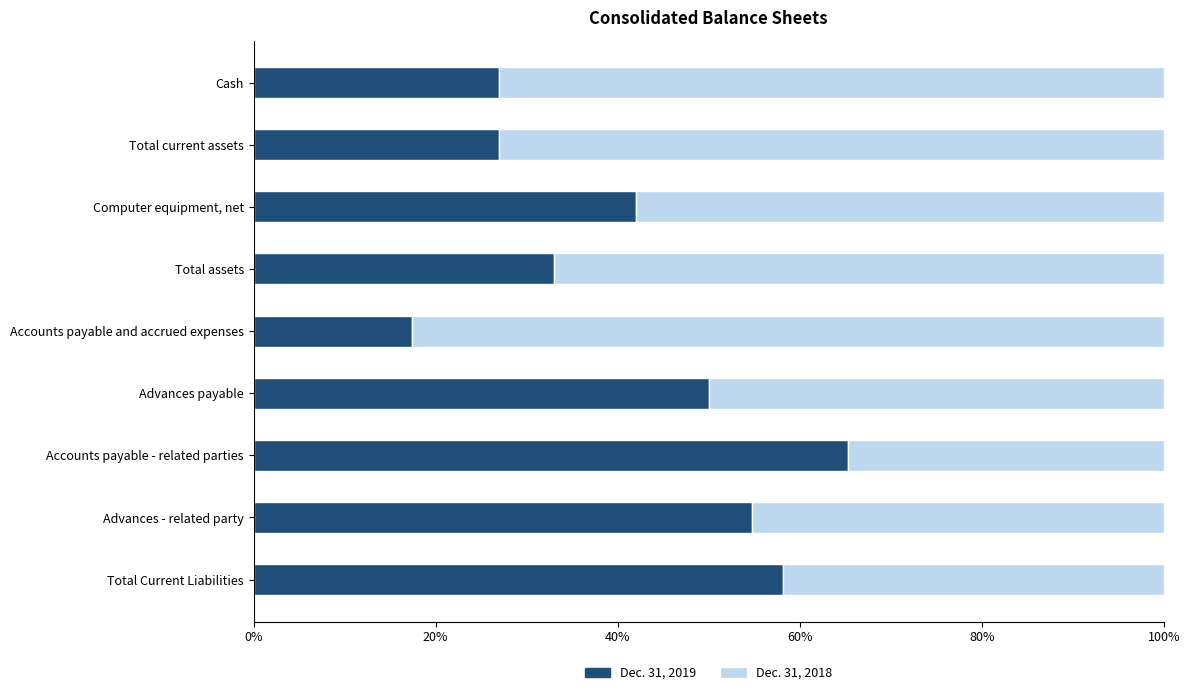

Is it true that Dec. 31, 2019 equals 17.4 at Accounts payable and accrued expenses?

True